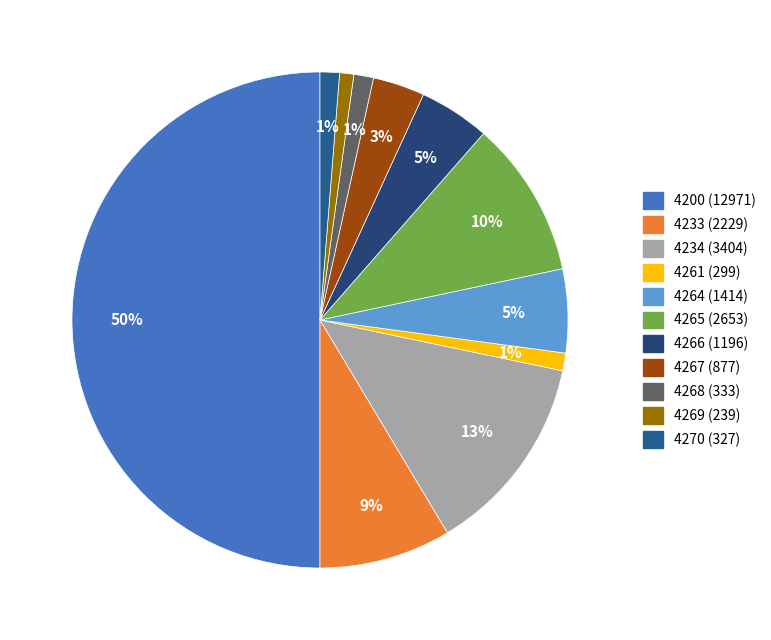

To the nearest percent, what is the difference between the largest and smallest slice percentages?

49%